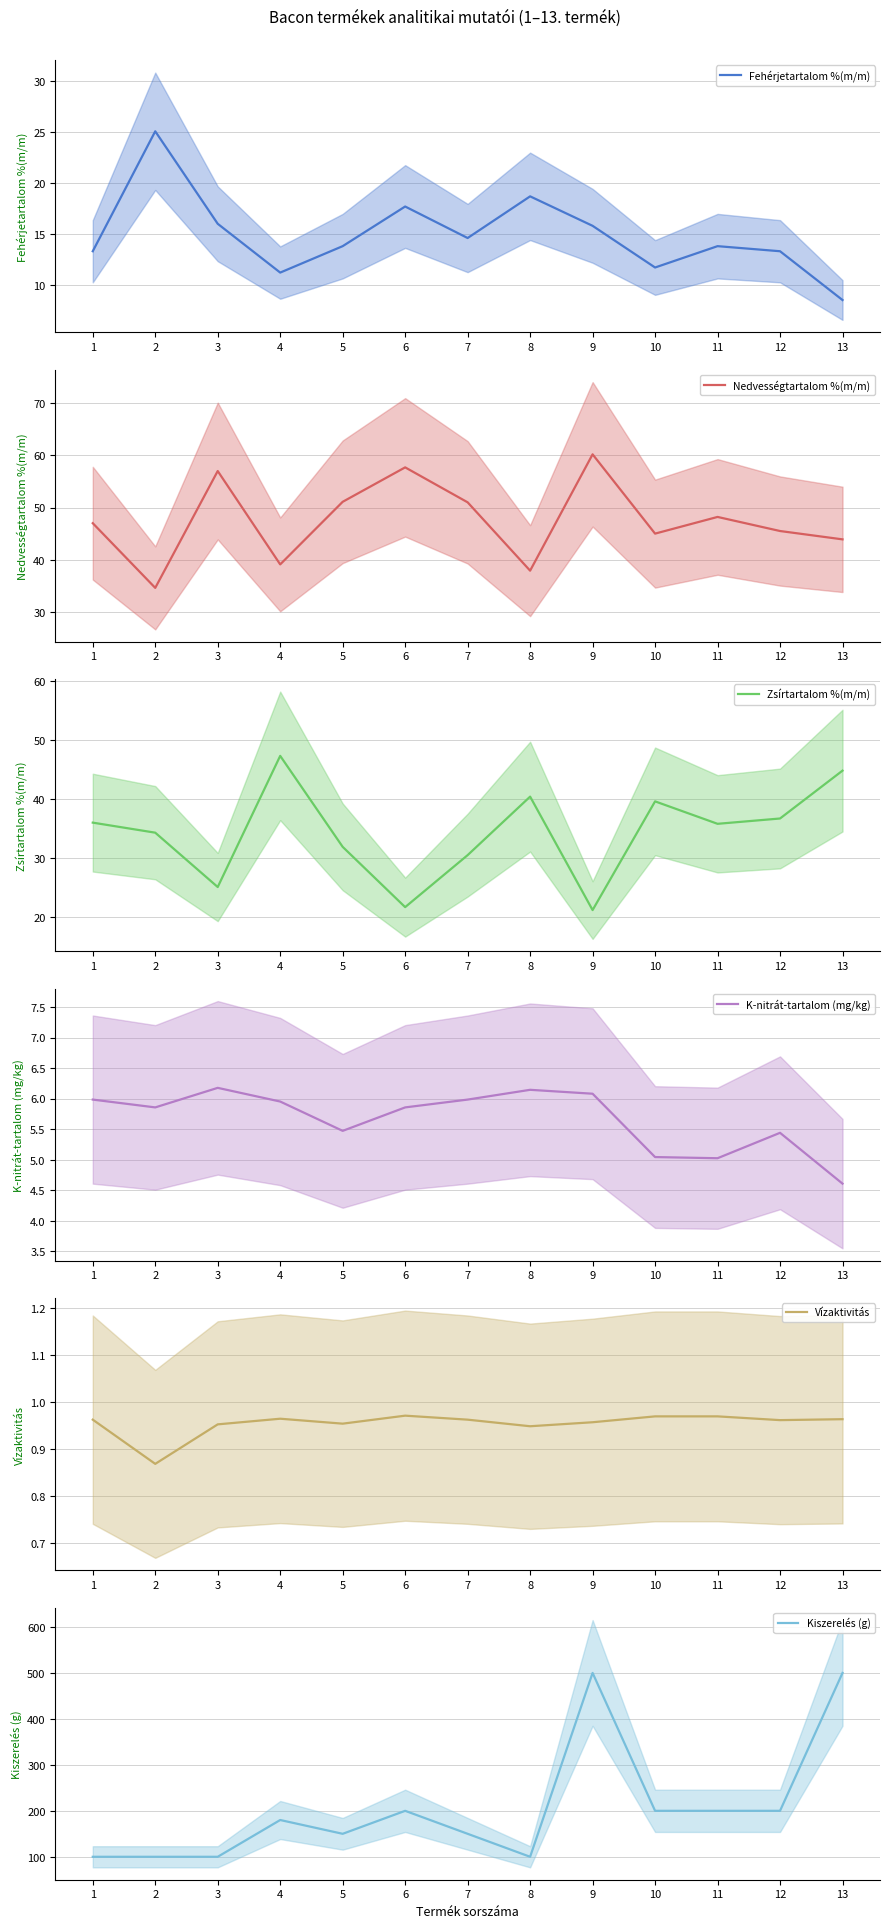

Which label corresponds to the smallest value in the chart?

2